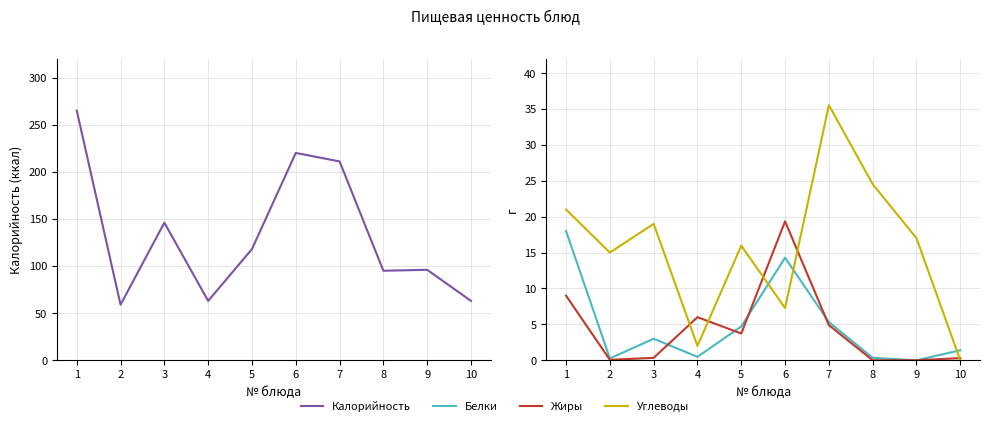

Read the Жиры value at 2.

0.1